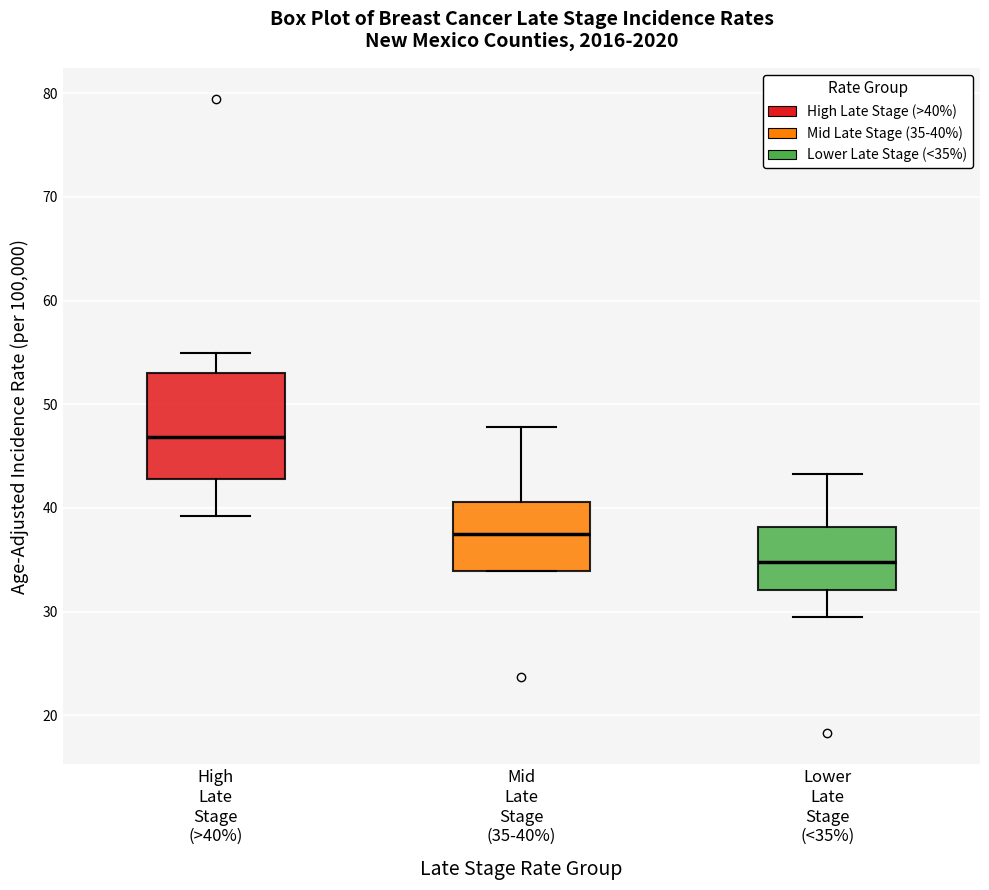

Reading left to right, read every box against the y-axis: the position of its median line, the range the box covers, and the ends of its whiskers. The values are not printed on the chart, so give them approximately, as read against the axis.

High Late Stage (>40%): median 47, box 43 to 53, whiskers 39 to 55
Mid Late Stage (35-40%): median 38, box 34 to 41, whiskers 34 to 48
Lower Late Stage (<35%): median 35, box 32 to 38, whiskers 30 to 43